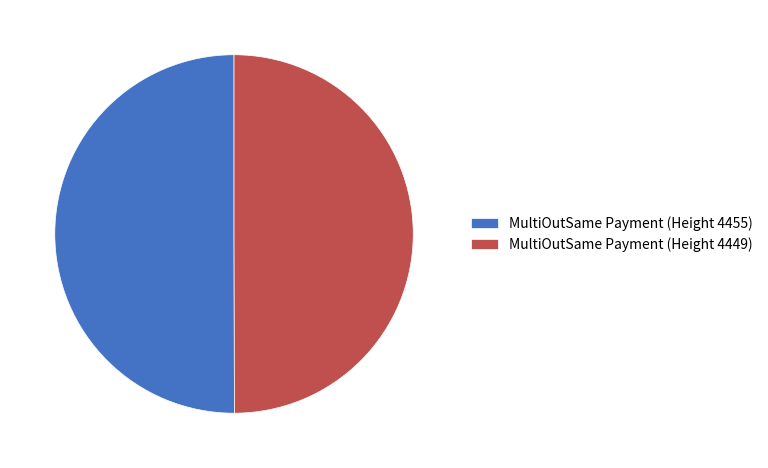

Approximately how many times larger is the value at MultiOutSame Payment (Height 4455) compared to MultiOutSame Payment (Height 4449)?

1.0